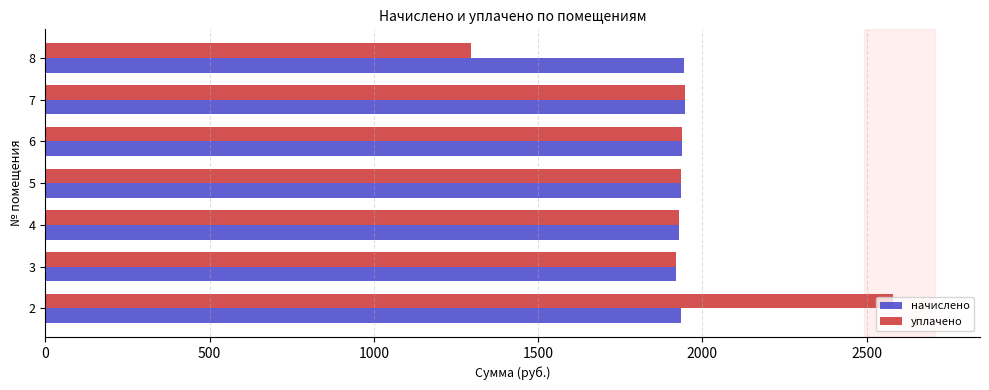

The value of начислено at 2 is 3285.2. True or false?

False